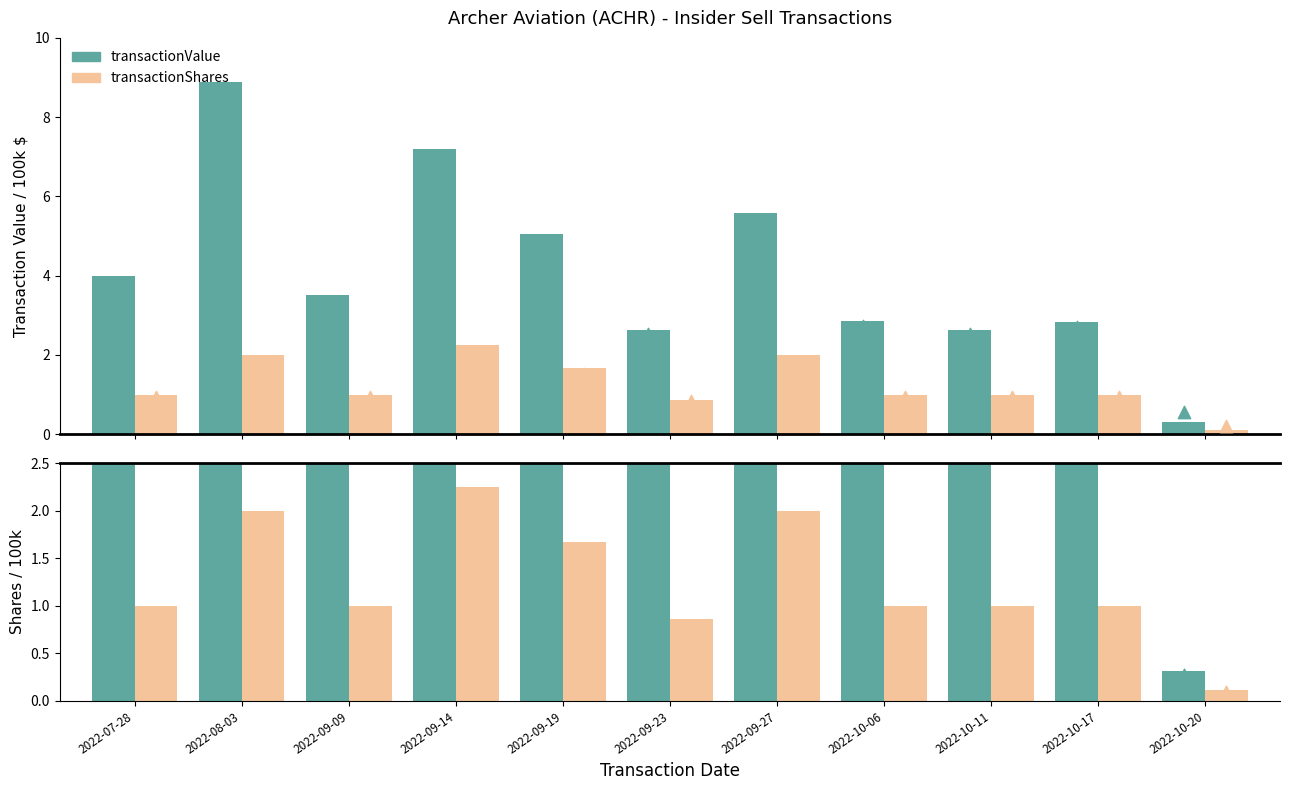

Which series has the largest total across all categories?

transactionValue